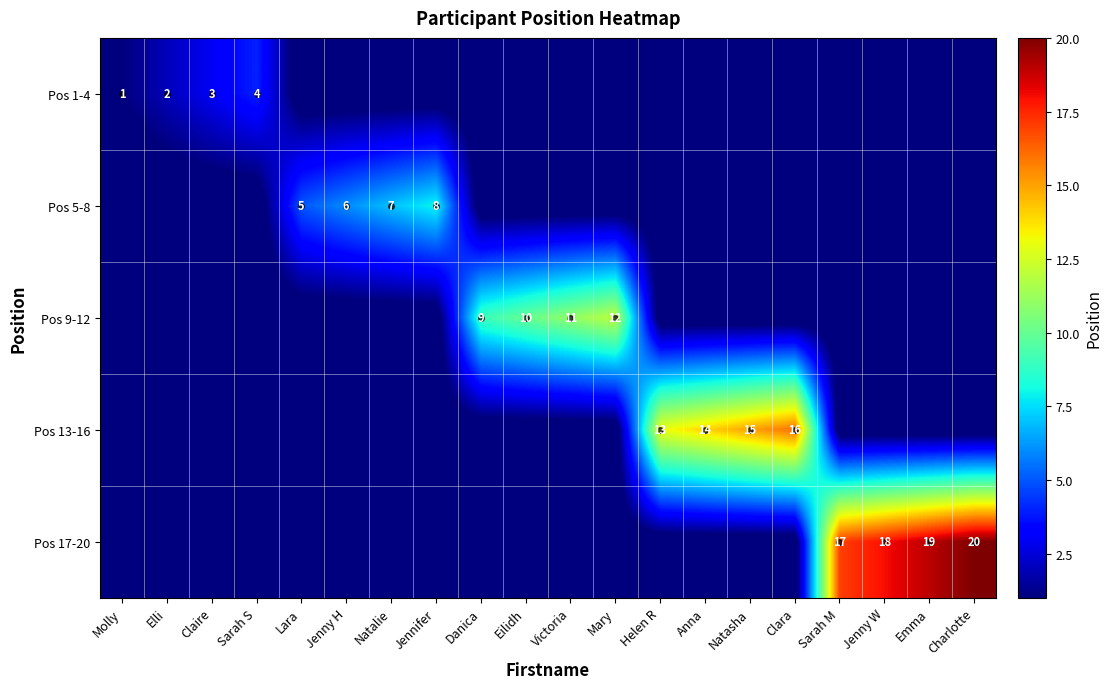

At which label is Pos 5-8 closest to 4?

Lara